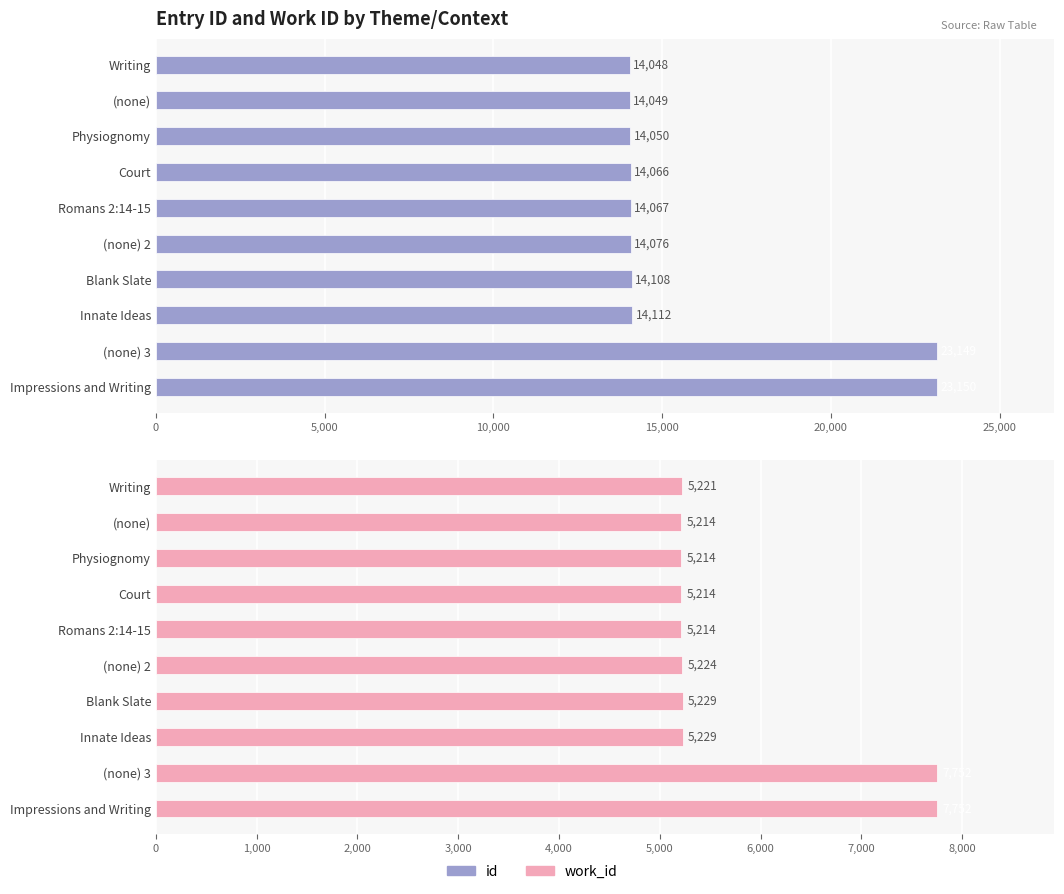

What is the spread (max minus min) of values at Writing?

8827